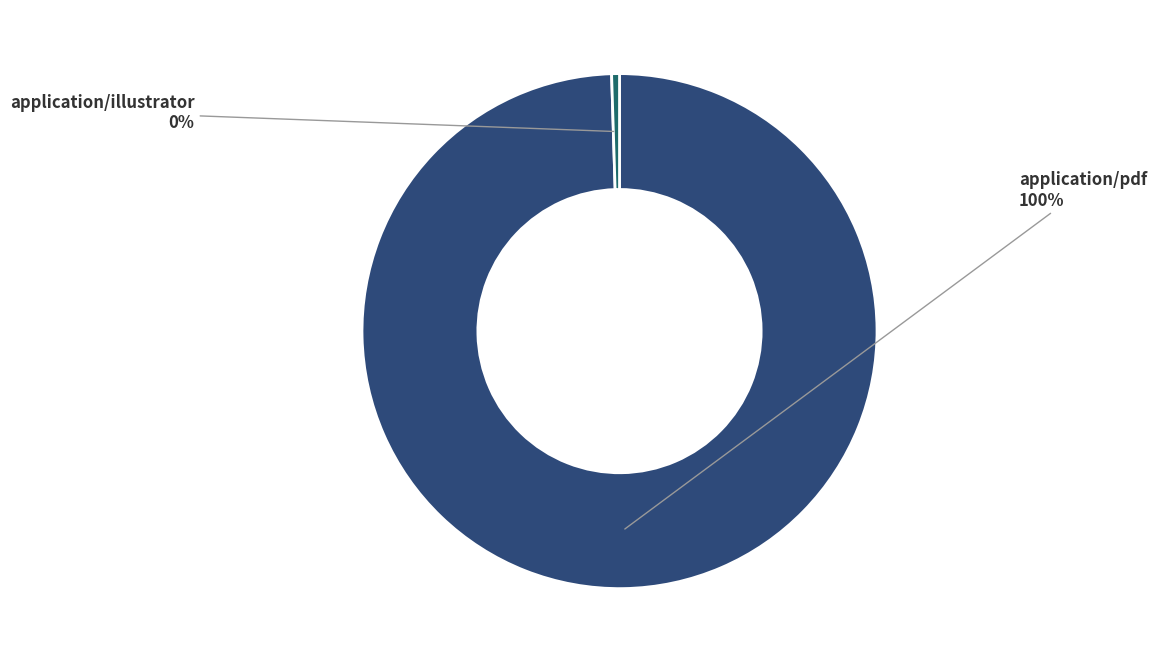

Which has a higher value, application/illustrator or application/pdf?

application/pdf